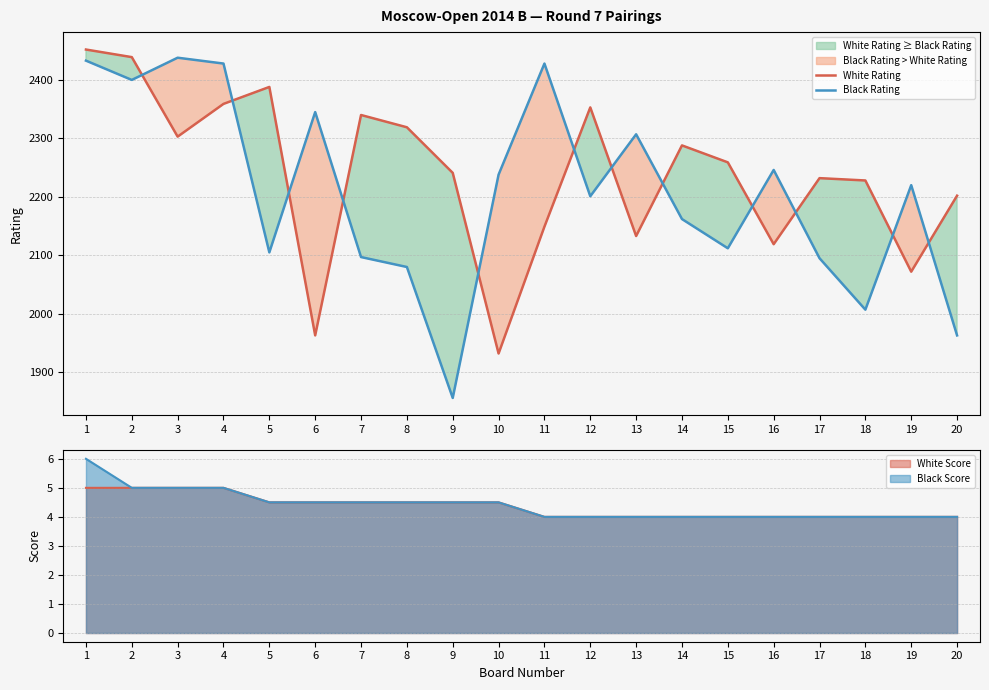

Count the number of categories in the chart.

20